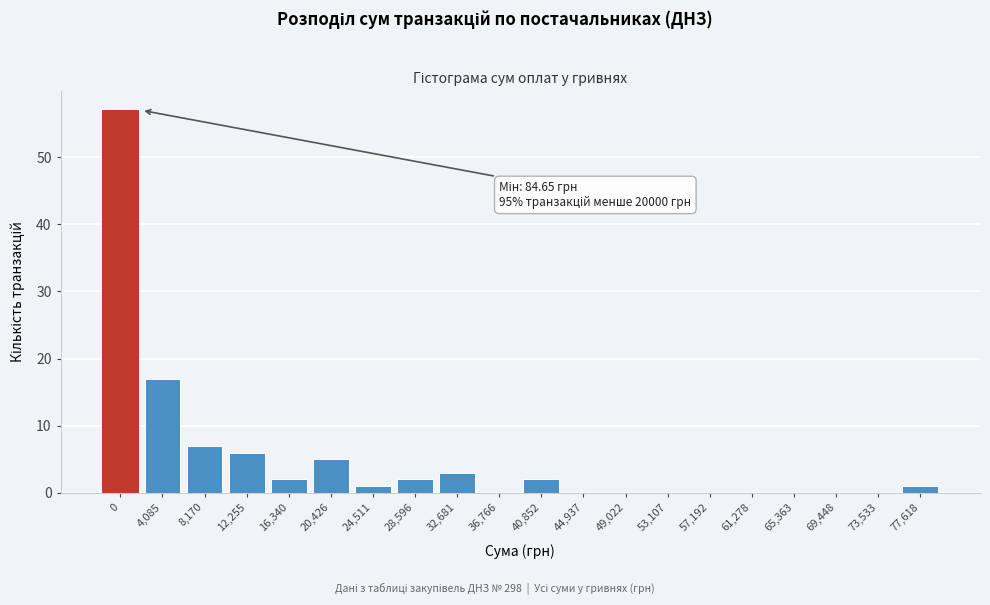

Reading left to right, extract all data points from this chart.

0=57	4,085=17	8,170=7	12,255=6	16,340=2	20,426=5	24,511=1	28,596=2	32,681=3	36,766=0	40,852=2	44,937=0	49,022=0	53,107=0	57,192=0	61,278=0	65,363=0	69,448=0	73,533=0	77,618=1